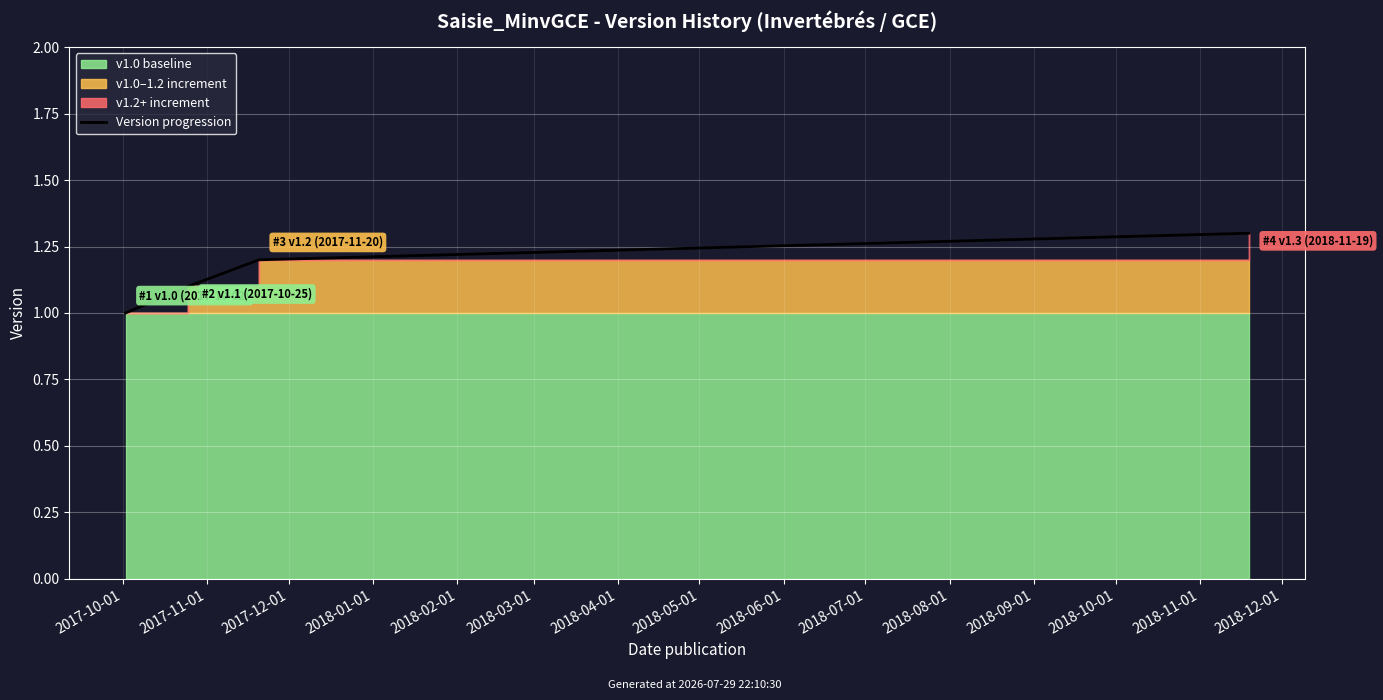

What is the difference between the maximum and second lowest values?

0.2